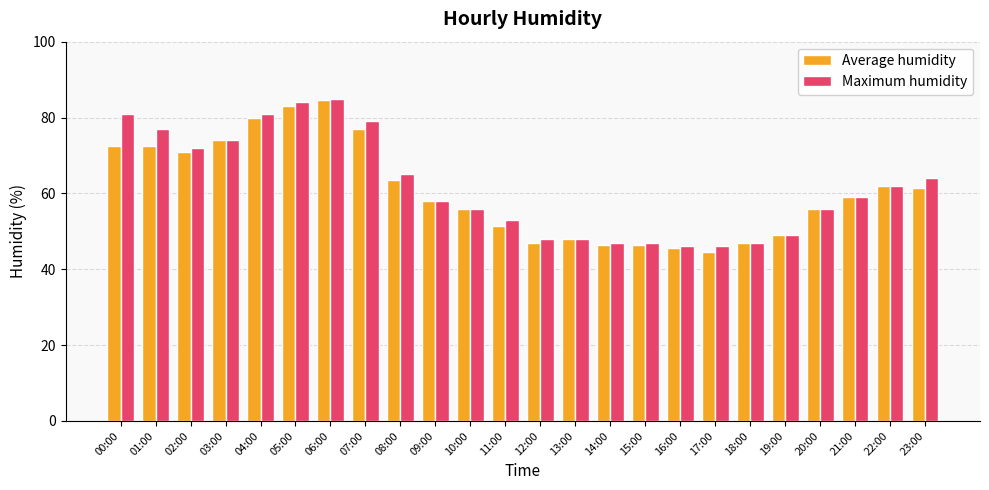

Between 00:00 and 09:00, which series saw the biggest shift?

Maximum humidity